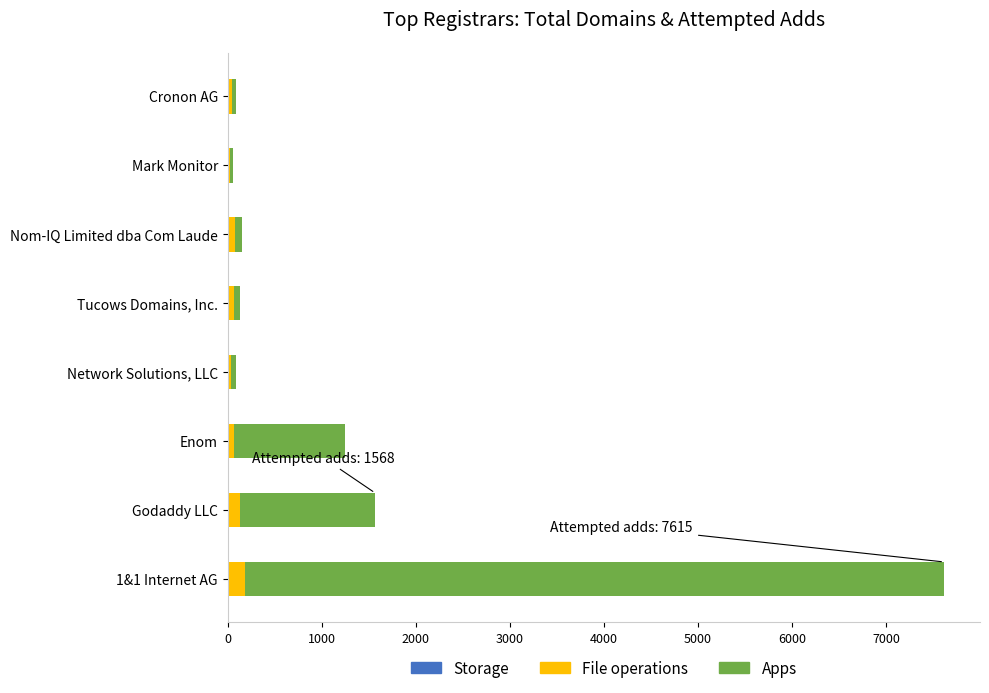

At which category is the sum across all series the highest?

1&1 Internet AG